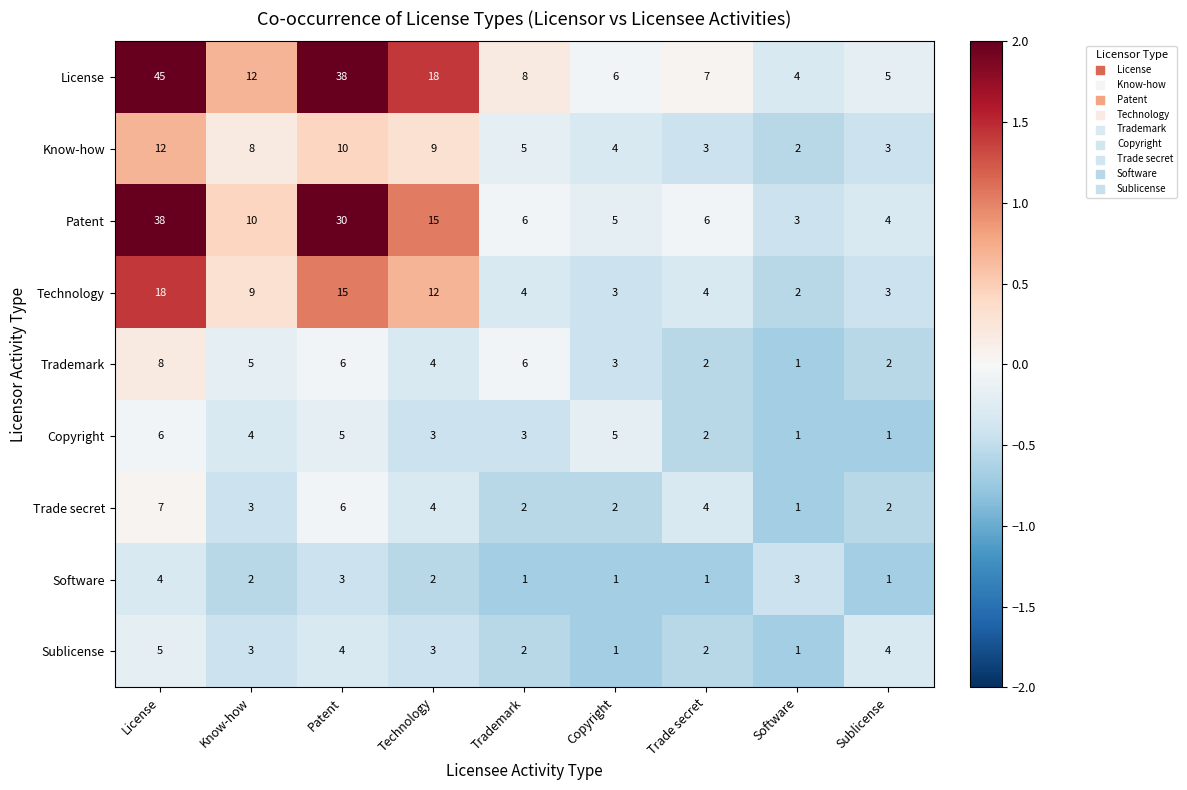

Between License and Software, which series saw the biggest shift?

License